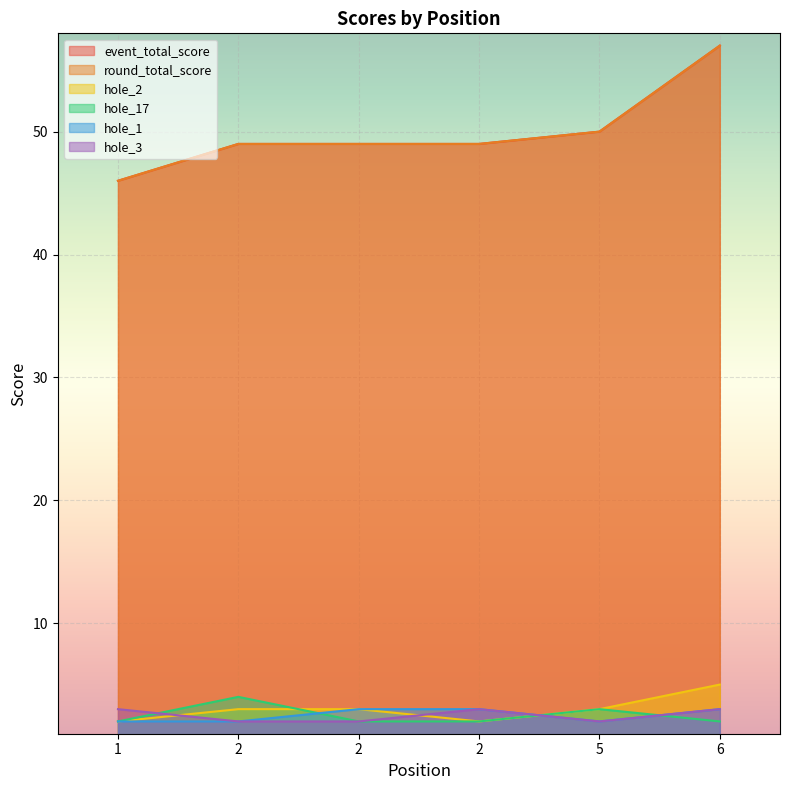

Read the hole_2 value at 5.

3